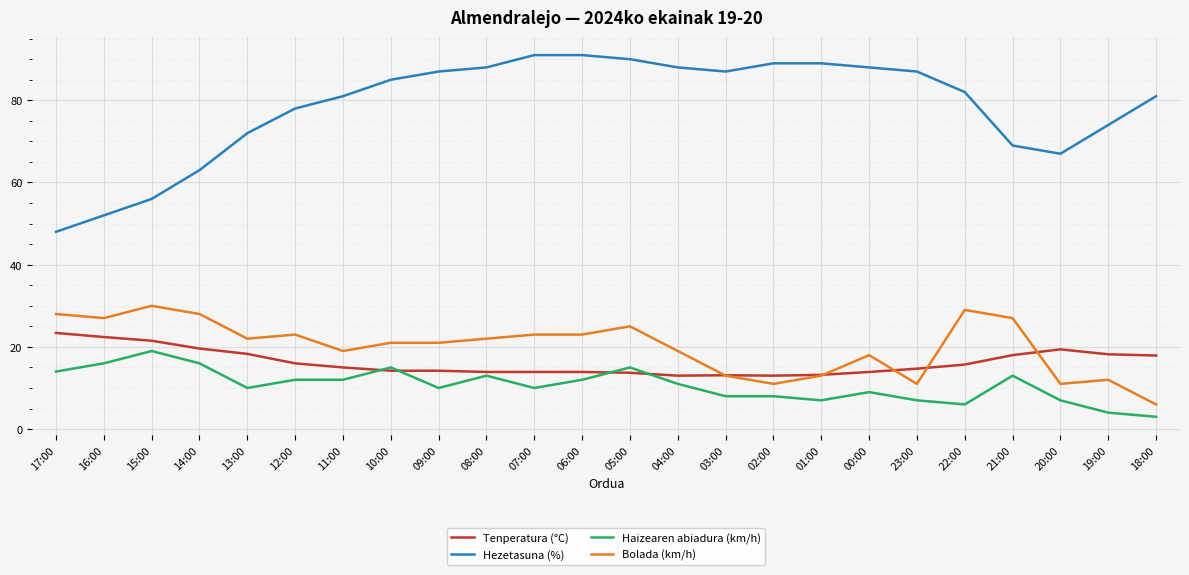

What is the minimum value shown in the chart?

3.0